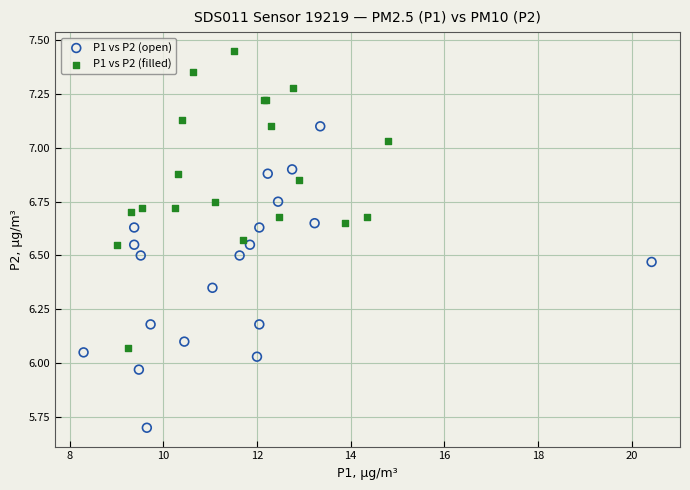

Which series contains the highest Y value?

P1 vs P2 (filled)